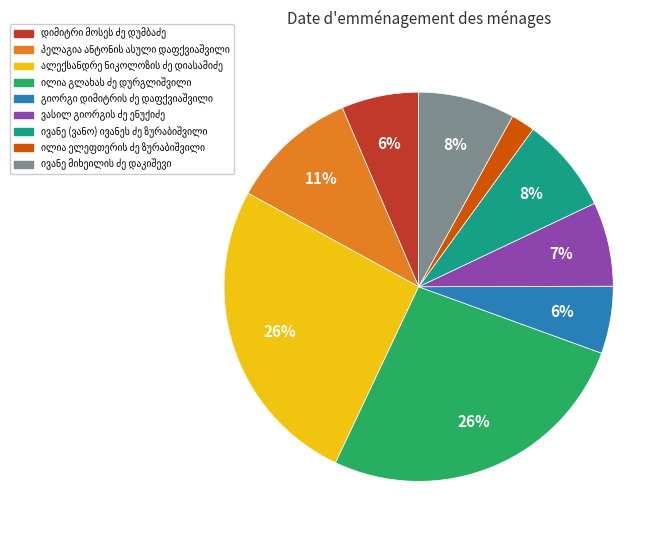

Is there a majority slice in this chart?

No